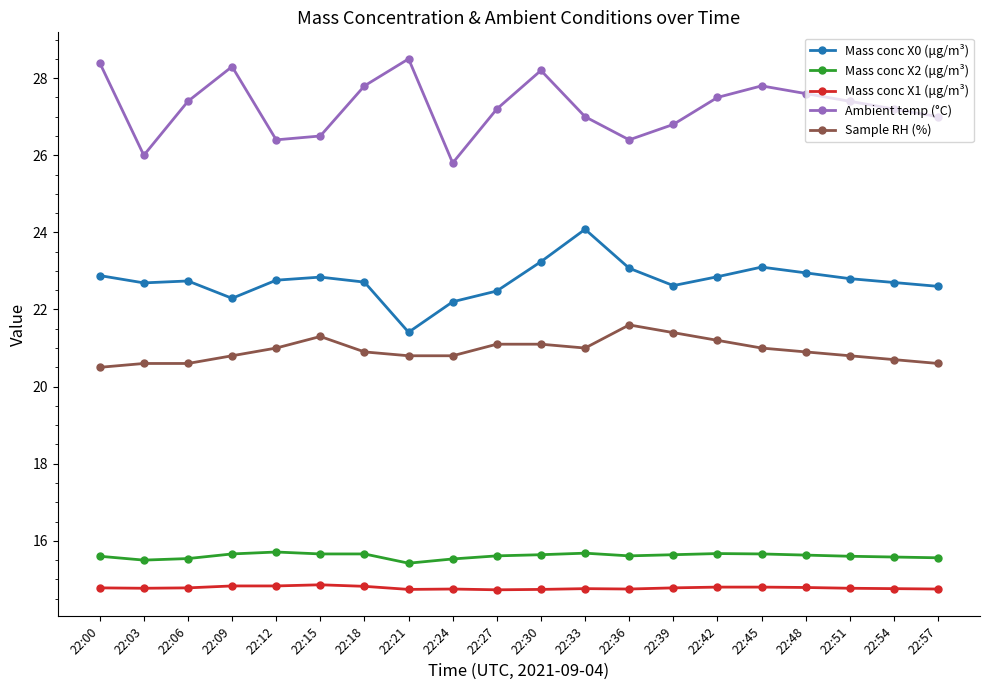

The Sample RH (%) series shows 21.4 at 22:39. True or false?

True